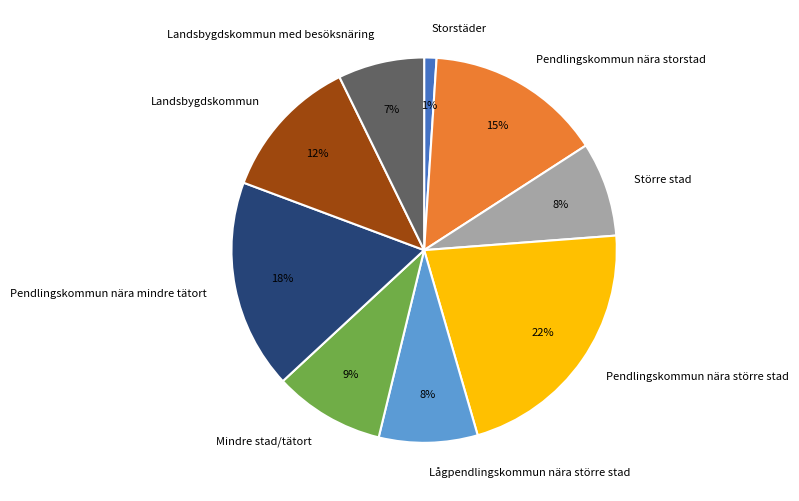

The Lågpendlingskommun nära större stad slice represents 21% of the pie. True or false?

False